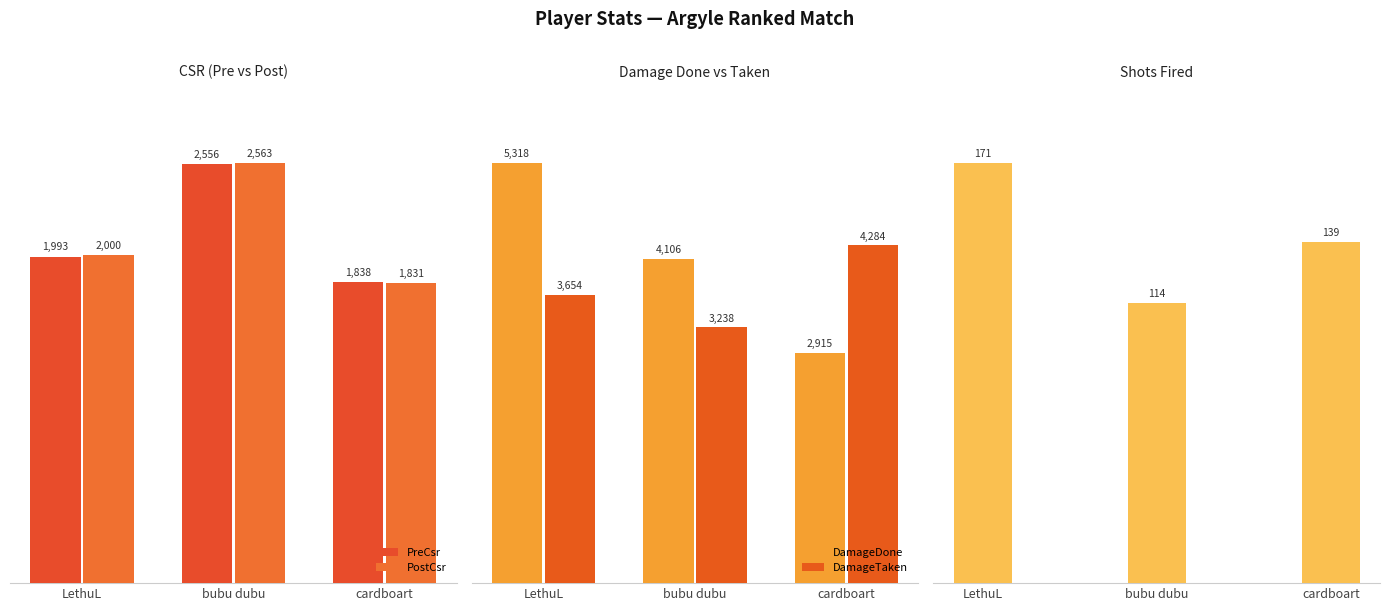

Which has a higher value, cardboart or bubu dubu?

bubu dubu